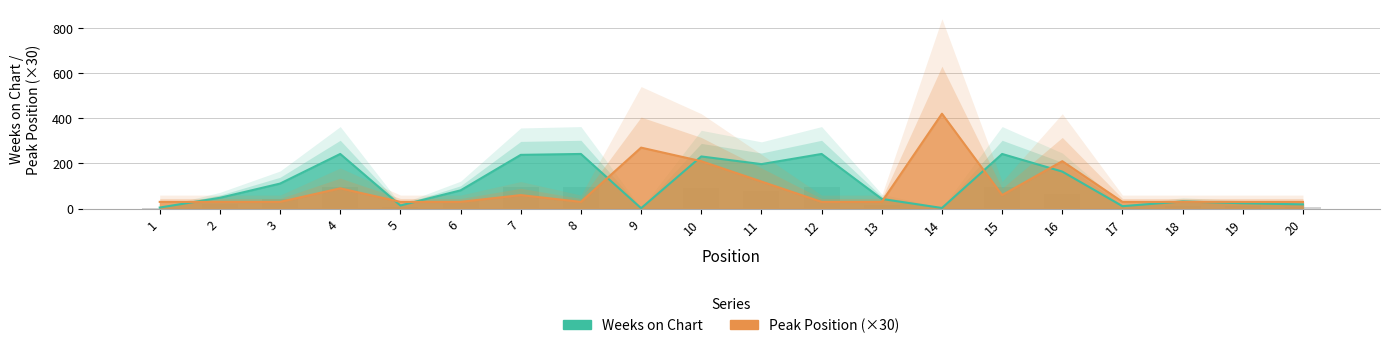

The value of Weeks on Chart at 4 is 242. True or false?

True